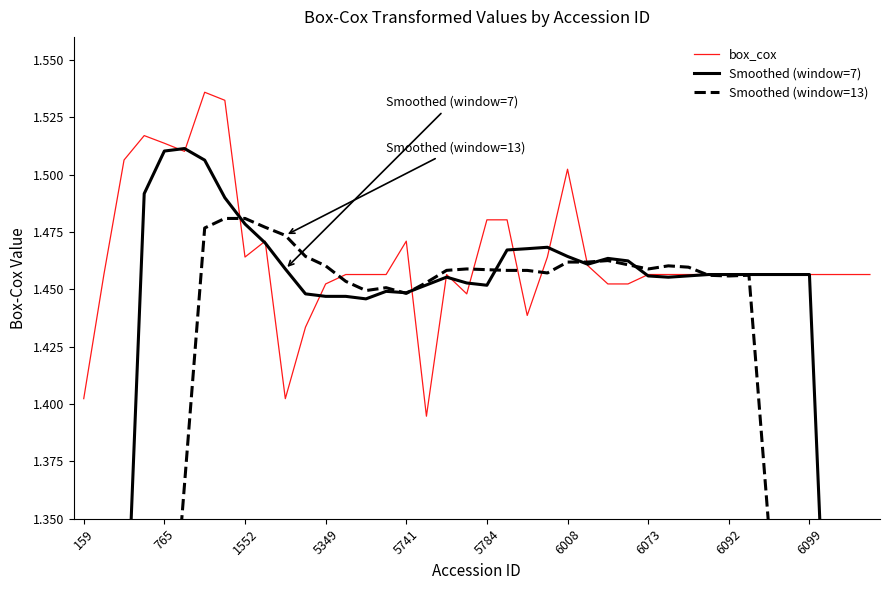

Where does the Smoothed (window=7) series first go above 1?

765